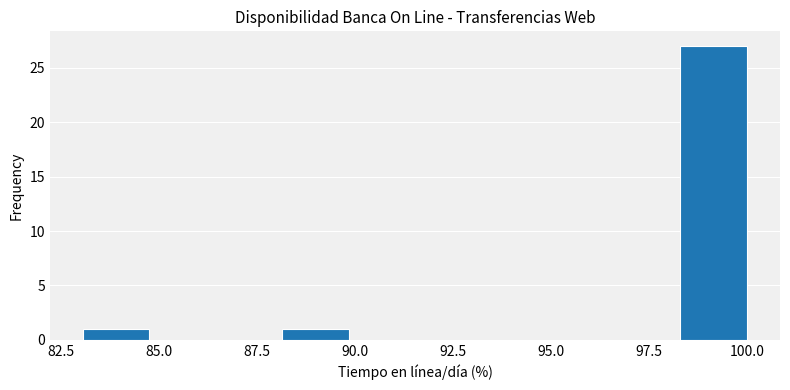

Around what value on the x-axis is the tallest bar? Give the approximate position of its centre, as read against the axis.

99.0